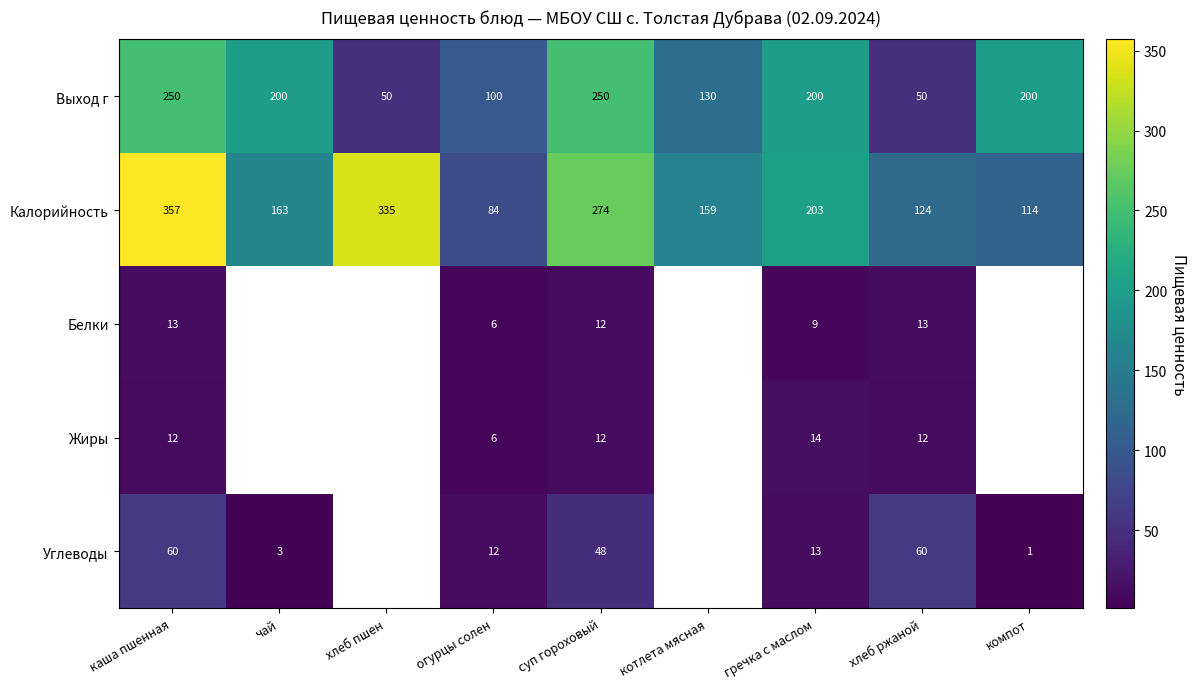

Between огурцы солен and суп гороховый, which series saw the biggest shift?

Калорийность